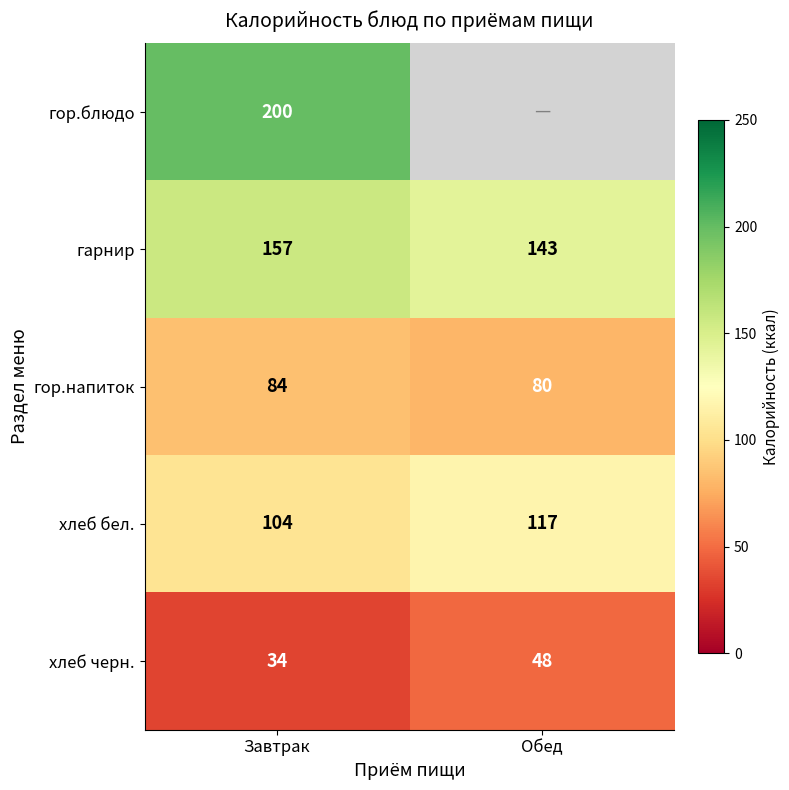

At Завтрак, list the series in order from smallest to largest.

хлеб черн., гор.напиток, хлеб бел., гарнир, гор.блюдо